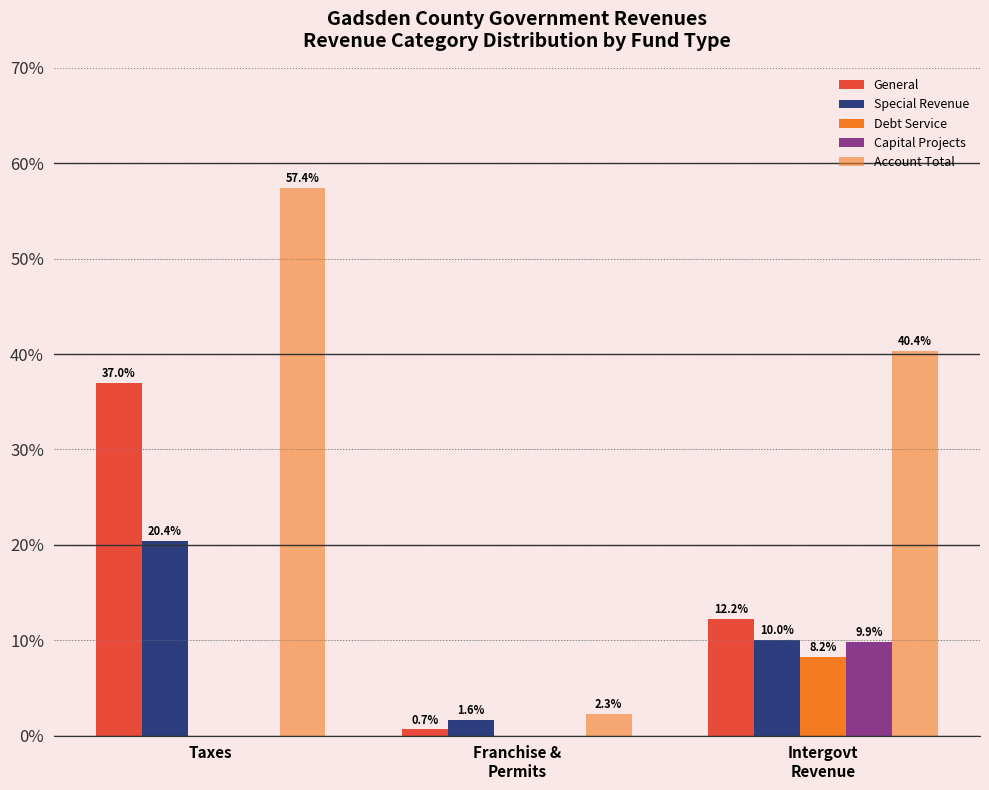

What is the average value of the Debt Service series?

2.7